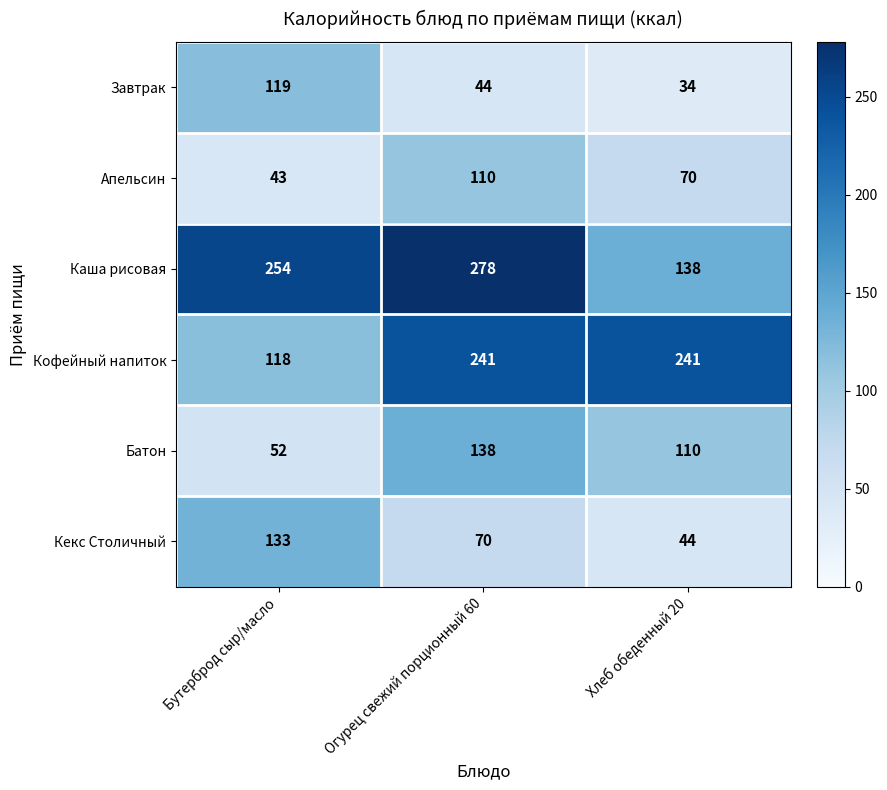

How many series are shown in this chart?

6